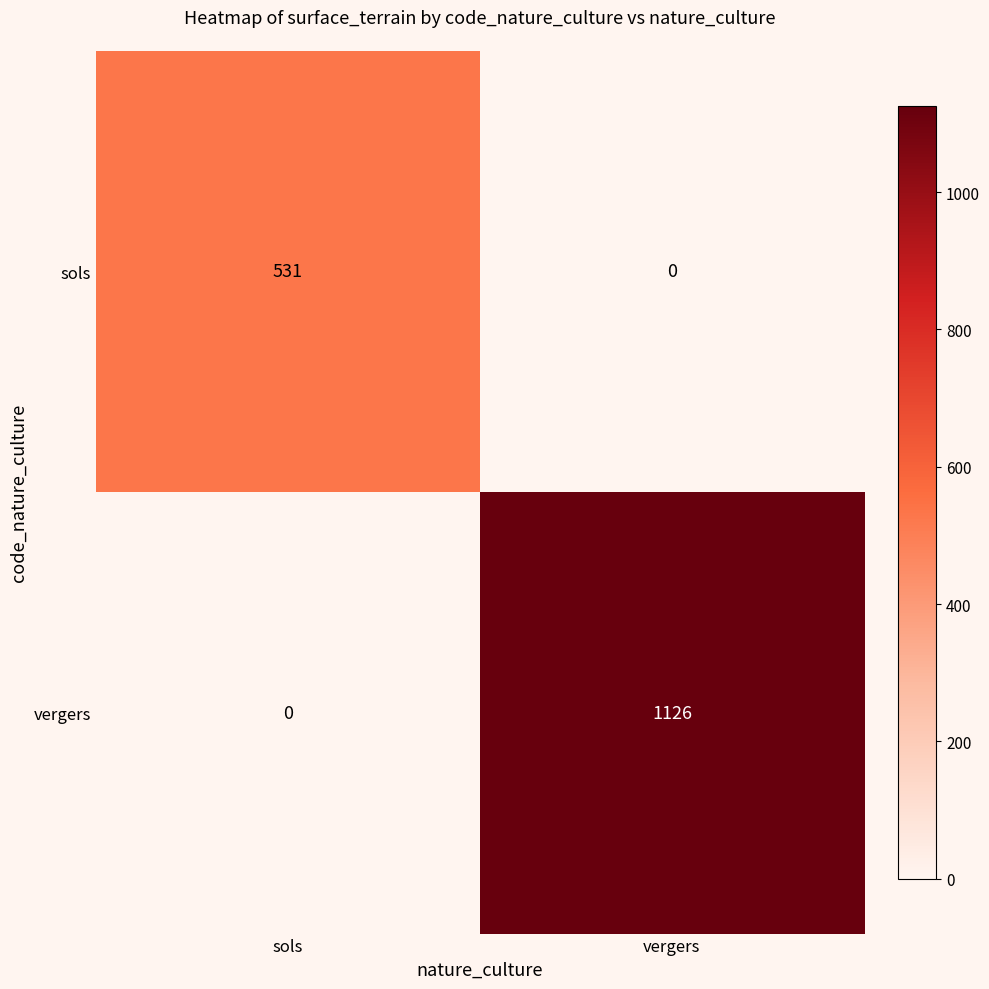

Where is sols nearest to the value 265?

vergers